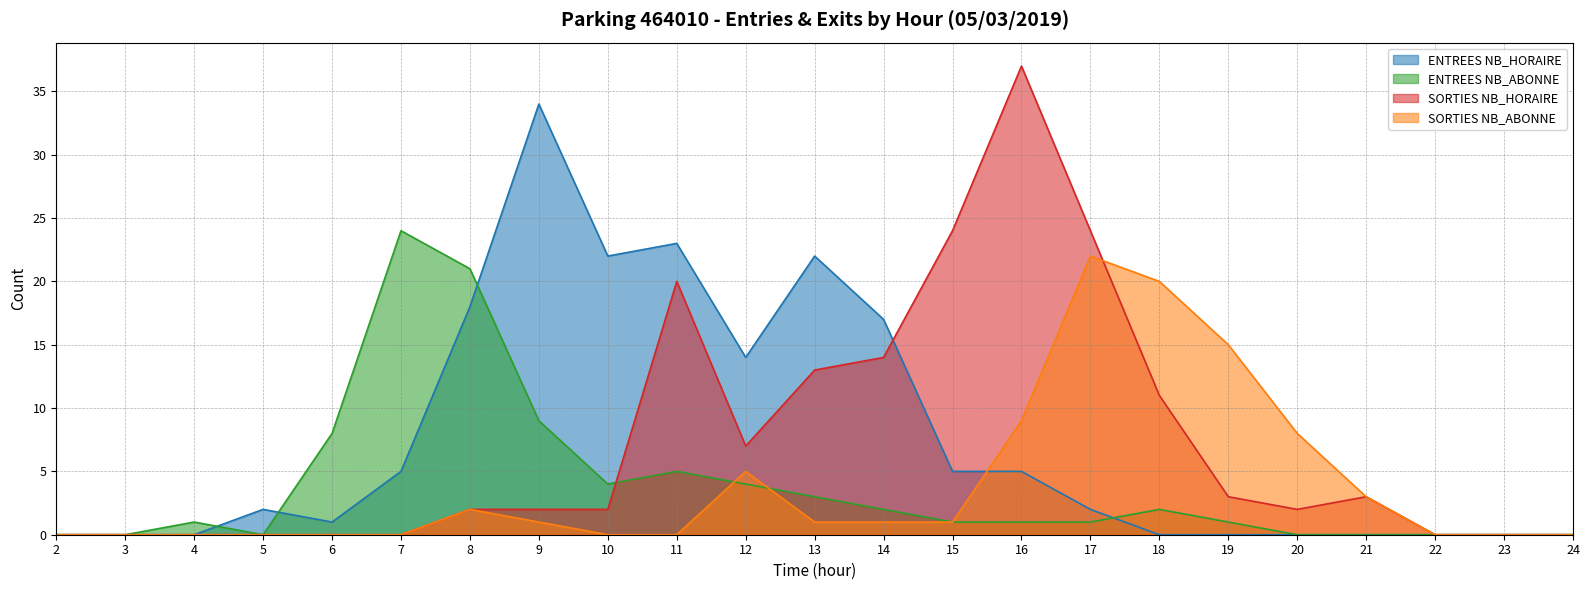

Between which two adjacent categories do ENTREES NB_ABONNE and ENTREES NB_HORAIRE first intersect?

4 and 5